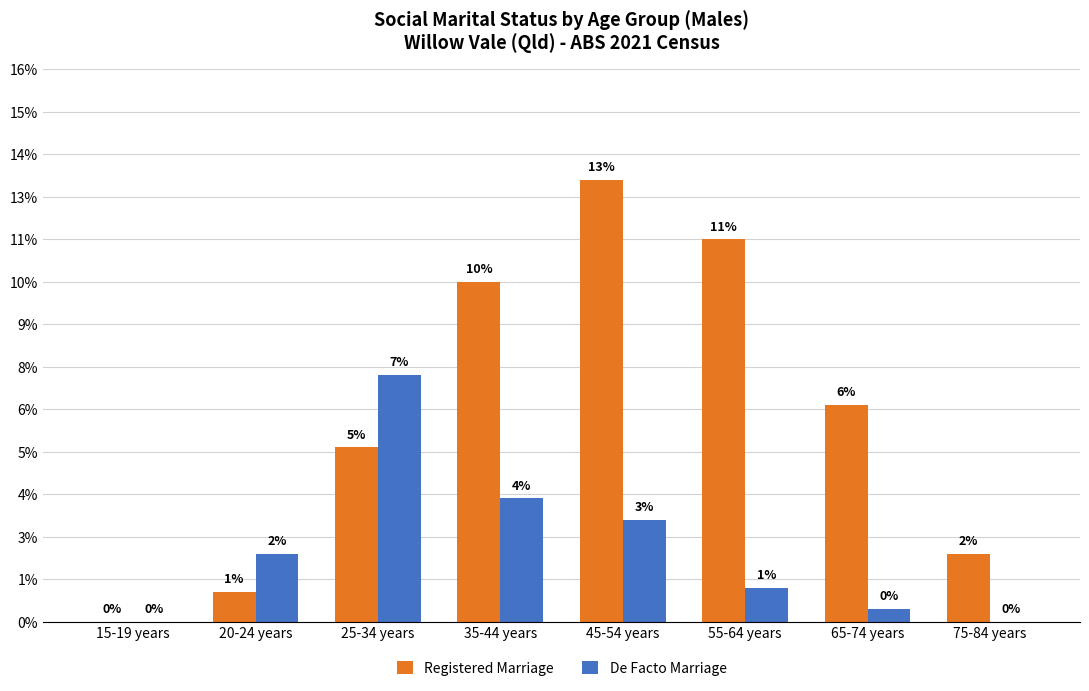

What are all the series names shown in the legend?

Registered Marriage, De Facto Marriage